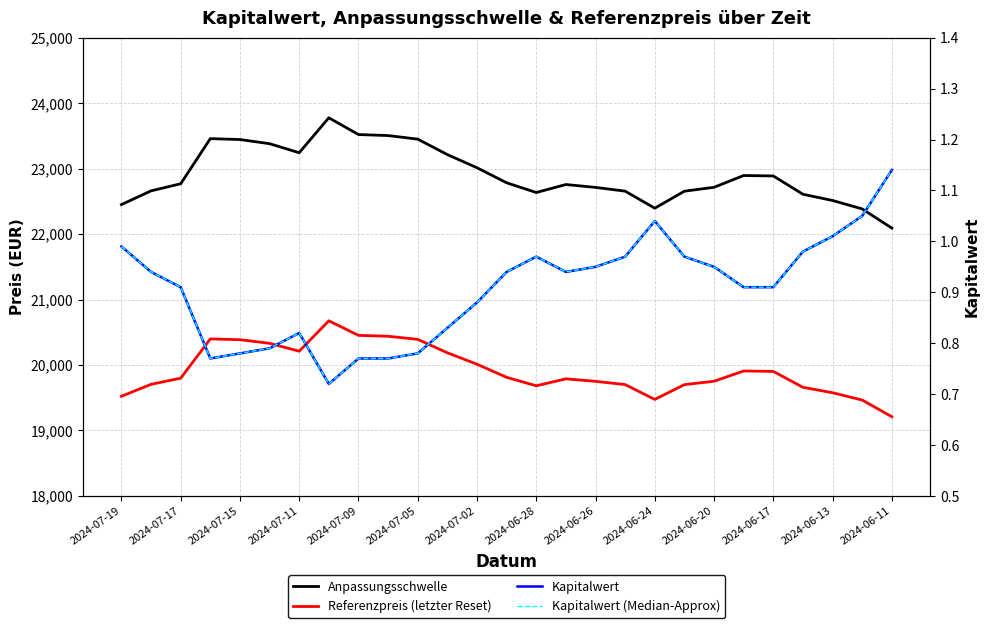

What position from the left is 2024-06-28?

8